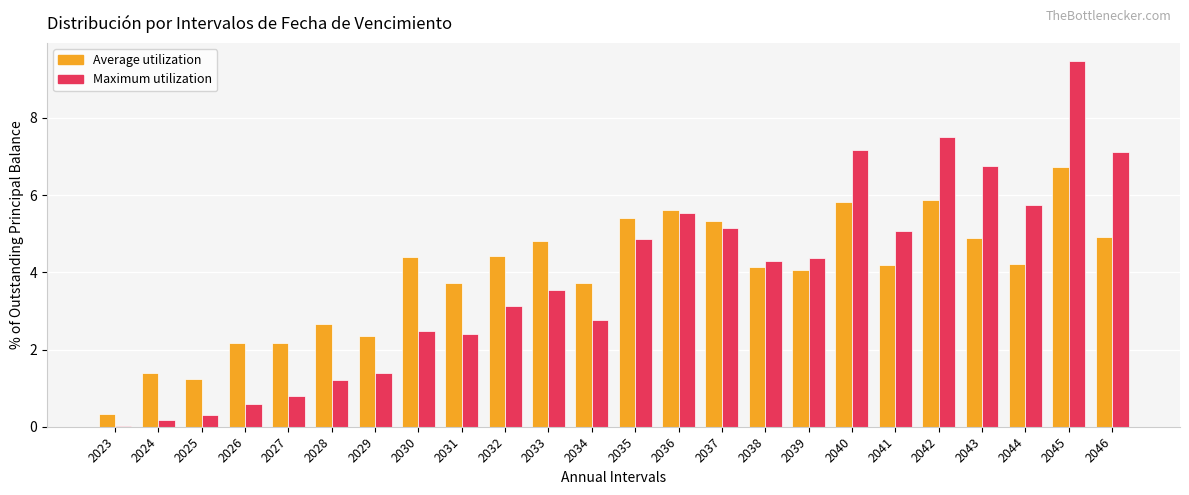

Which category has the highest value in the Maximum utilization series?

2045